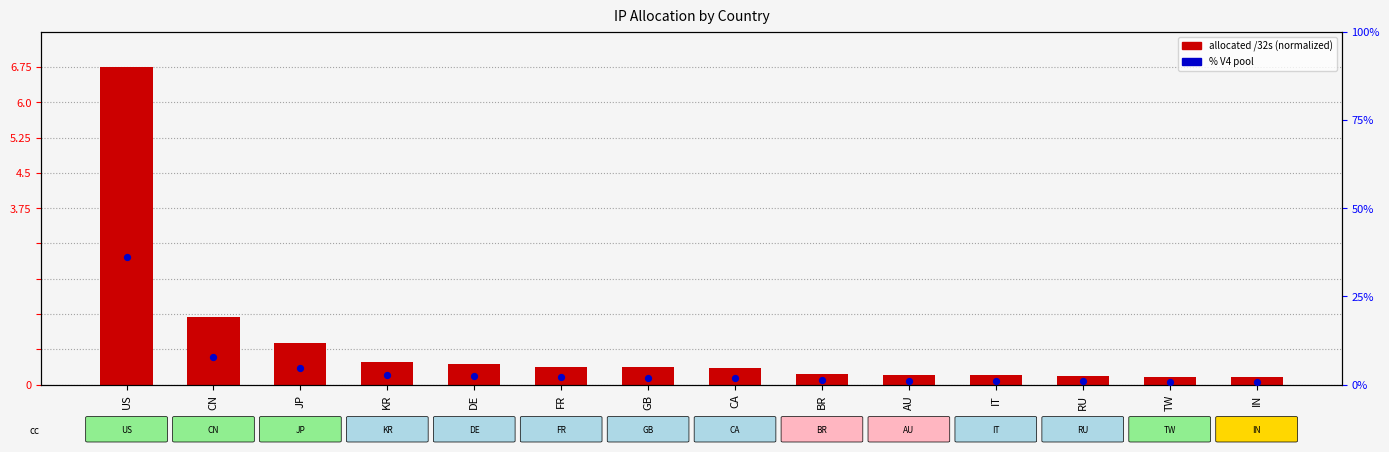

What is the total value across all series at US?

42.8